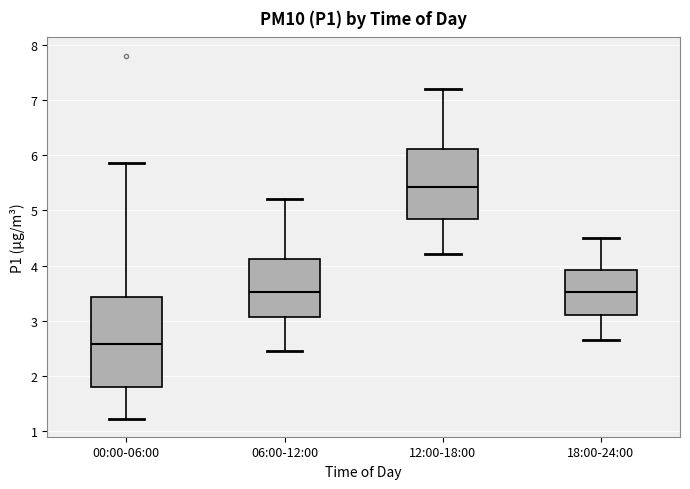

Reading left to right, transcribe this box plot: for each box, give where its median line is, the range the box spans, and where its two whiskers end, as read against the y-axis. The values are not printed on the chart, so give them approximately, as read against the axis.

00:00-06:00: median 2.6, box 1.8 to 3.4, whiskers 1.2 to 5.9
06:00-12:00: median 3.5, box 3.1 to 4.1, whiskers 2.5 to 5.2
12:00-18:00: median 5.4, box 4.8 to 6.1, whiskers 4.2 to 7.2
18:00-24:00: median 3.5, box 3.1 to 3.9, whiskers 2.7 to 4.5